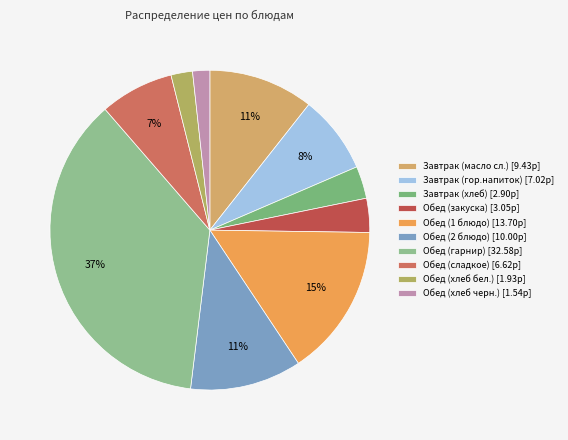

To the nearest percent, what is the difference between the largest and smallest slice percentages?

35%